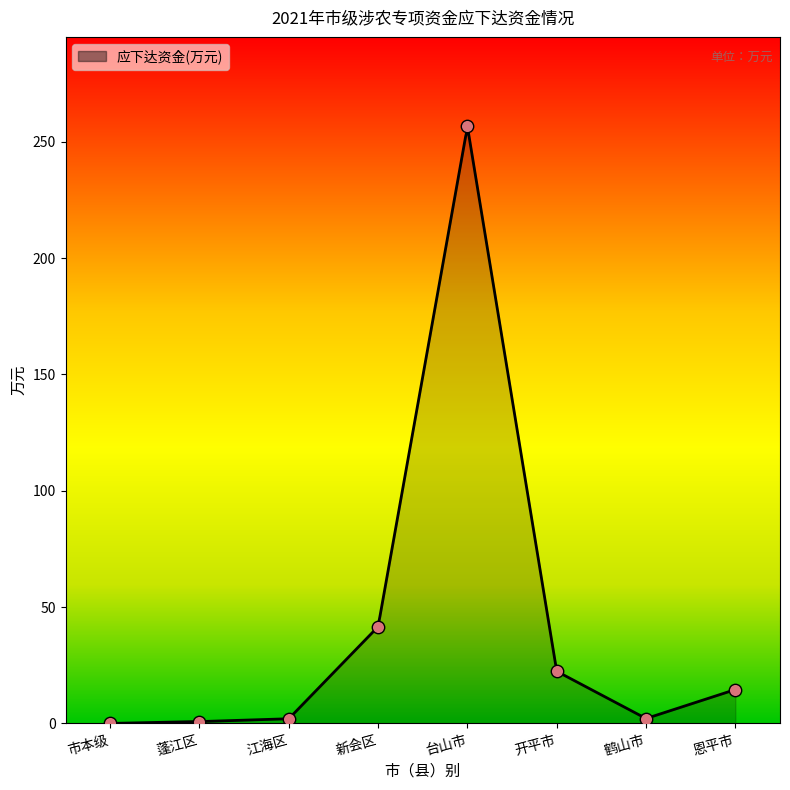

What is the change in value from 市本级 to 开平市?

+22.4